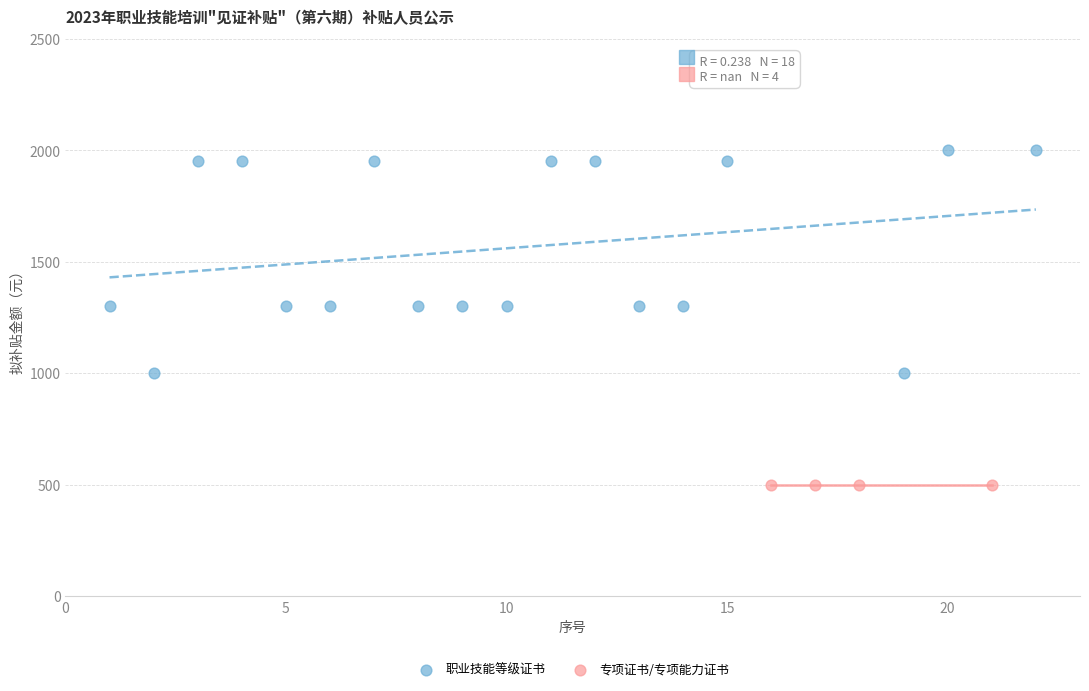

Which series reaches the maximum Y coordinate?

职业技能等级证书